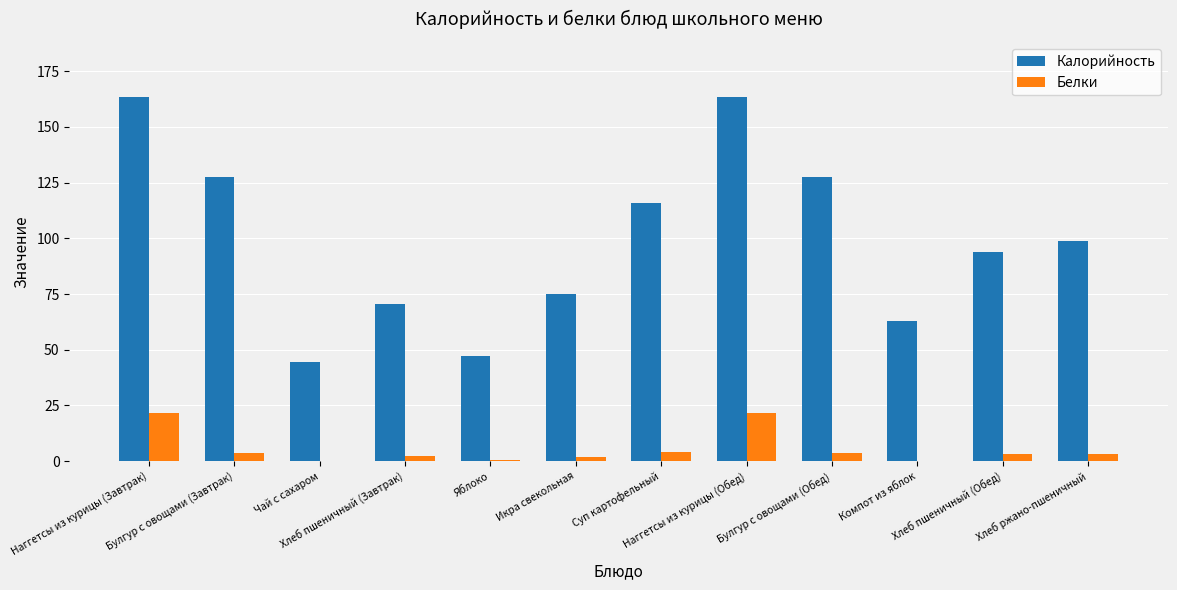

How many groups of bars are there?

12